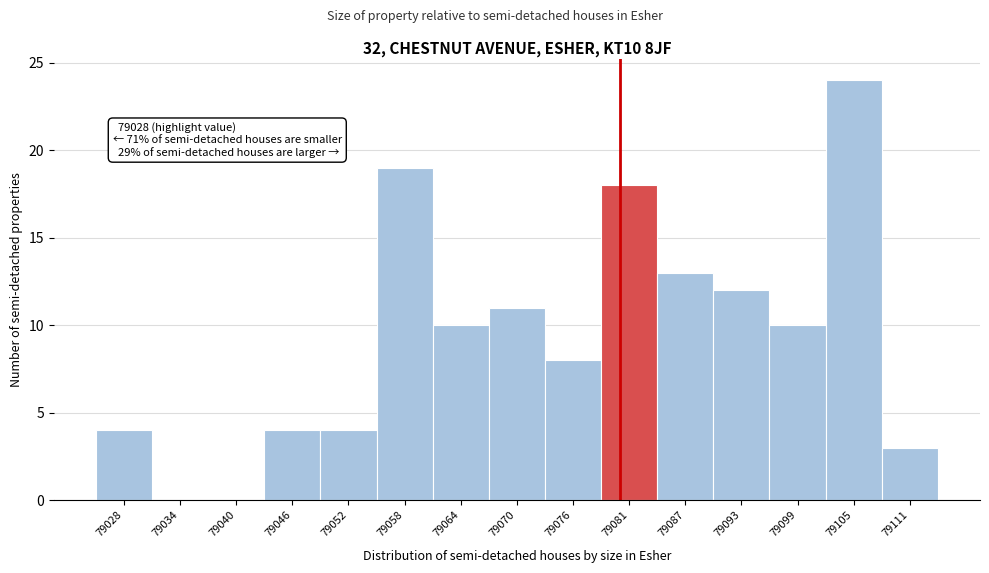

Reading left to right, what are all the values shown in this chart?

79028=4	79034=0	79040=0	79046=4	79052=4	79058=19	79064=10	79070=11	79076=8	79081=18	79087=13	79093=12	79099=10	79105=24	79111=3